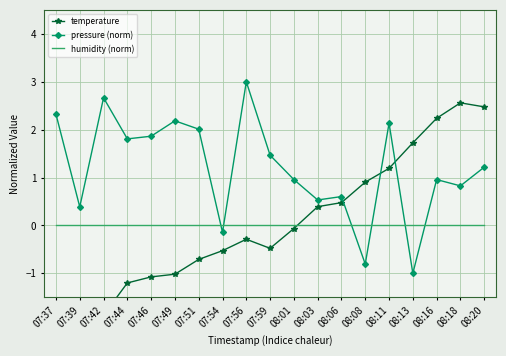

How many data points in temperature are above 0?

8